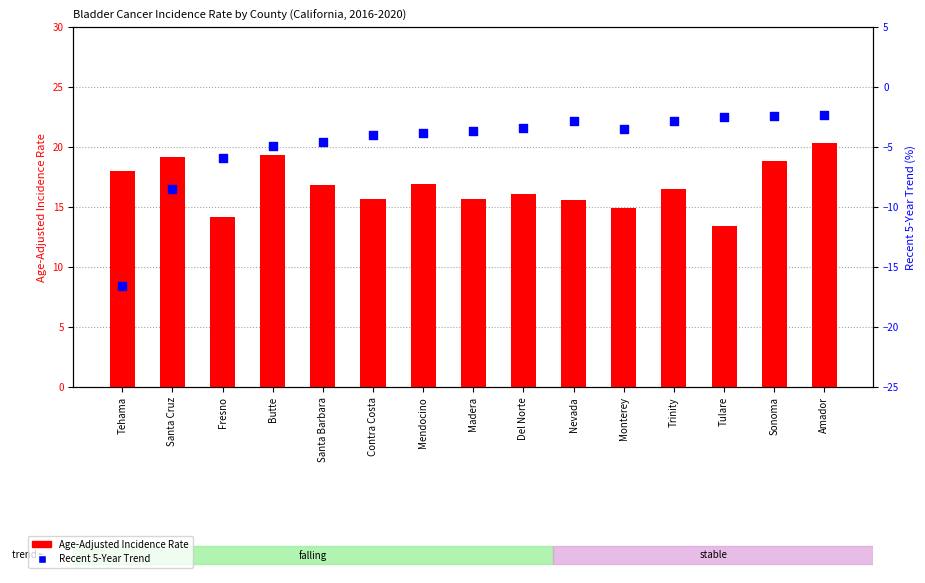

At which category is the sum across all series the highest?

Amador